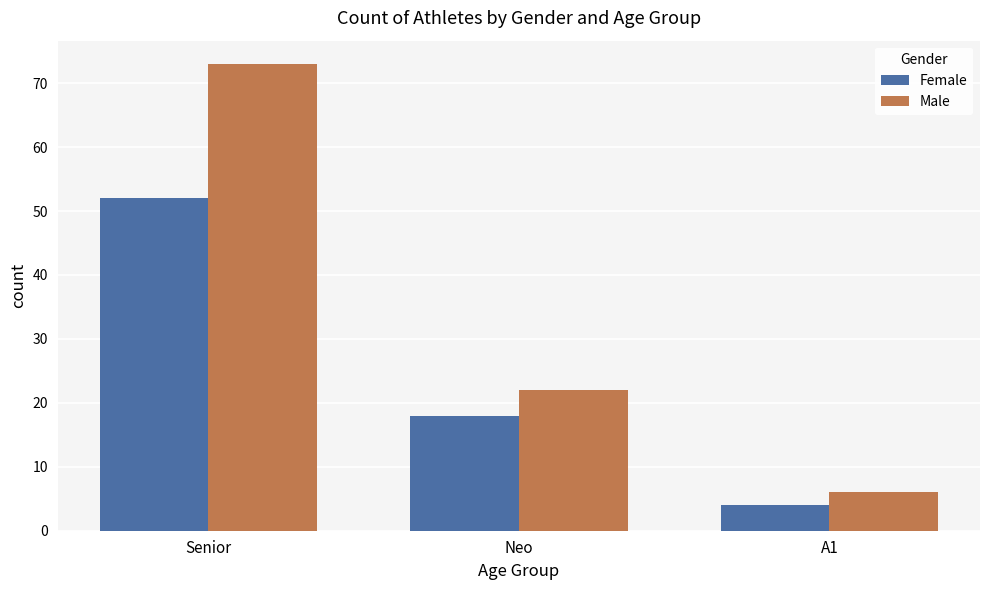

At Neo, list the series in order from smallest to largest.

Female, Male